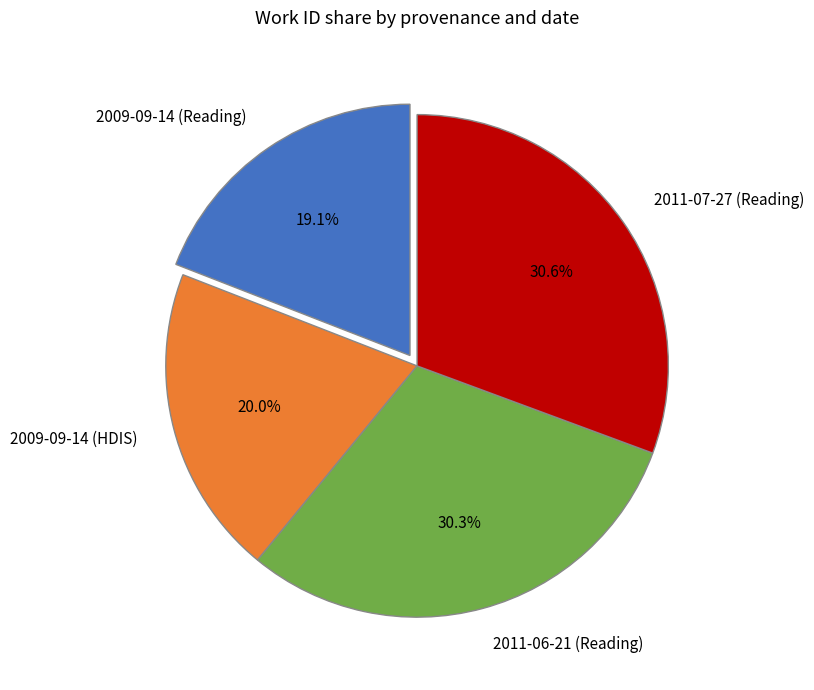

Combined, do 2009-09-14 (HDIS) and 2009-09-14 (Reading) account for over 50%?

No